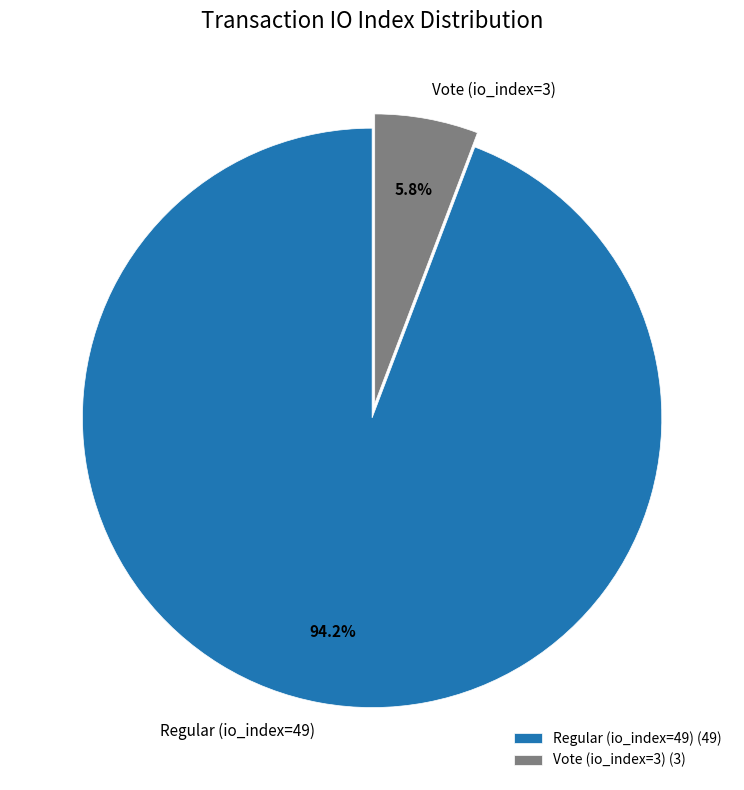

Count the number of slices in the pie.

2